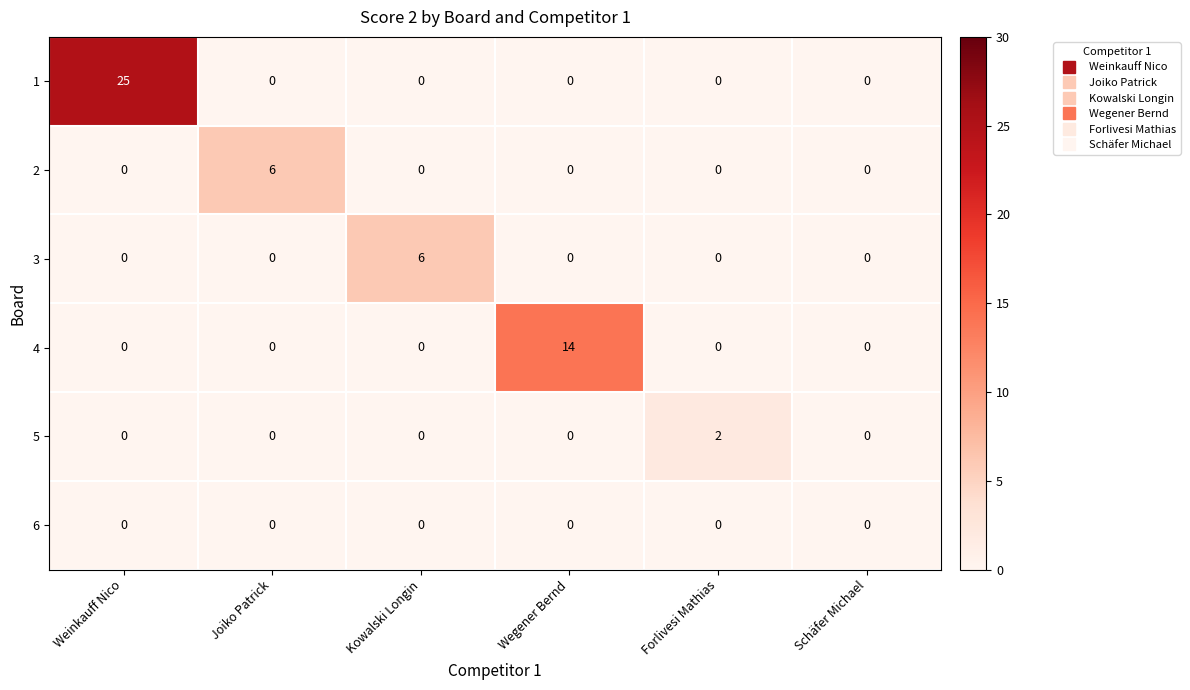

What is the total value across all series at Weinkauff Nico?

25